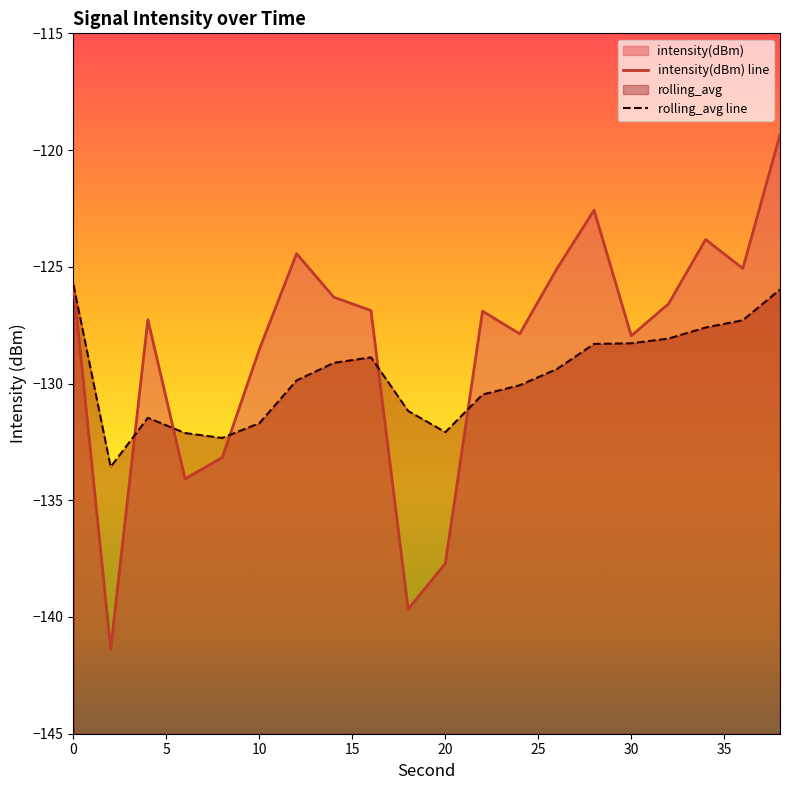

Reading right to left, list all the values displayed in this chart.

intensity(dBm): 38=-119.3	36=-125.1	34=-123.8	32=-126.6	30=-128.0	28=-122.6	26=-125.1	24=-127.9	22=-126.9	20=-137.7	18=-139.7	16=-126.9	14=-126.3	12=-124.4	10=-128.5	8=-133.2	6=-134.1	4=-127.3	2=-141.4	0=-125.8
rolling_avg: 38=-126.0	36=-127.3	34=-127.6	32=-128.1	30=-128.3	28=-128.3	26=-129.4	24=-130.1	22=-130.5	20=-132.1	18=-131.2	16=-128.9	14=-129.1	12=-129.9	10=-131.7	8=-132.3	6=-132.1	4=-131.5	2=-133.6	0=-125.8